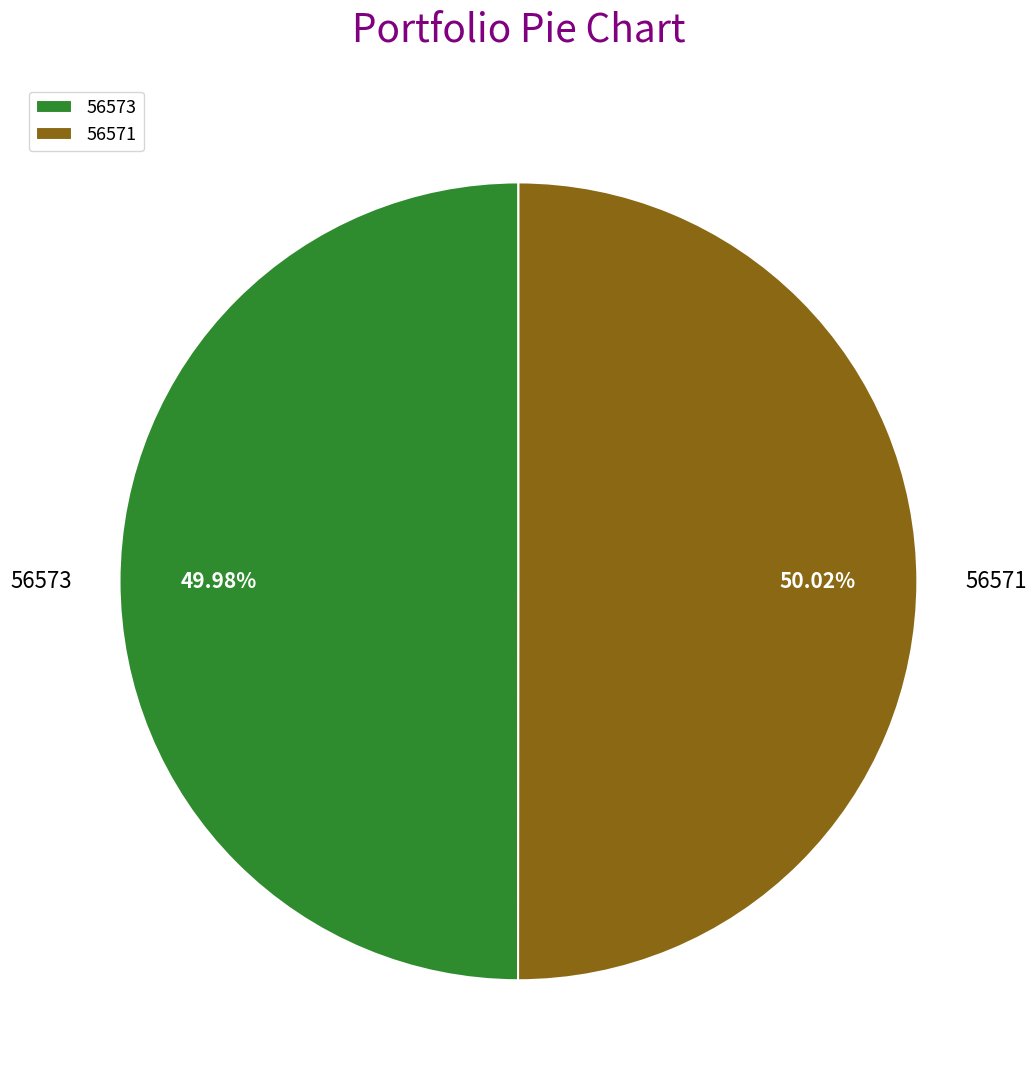

Is the sum of 56573 and 56571 greater than half?

Yes